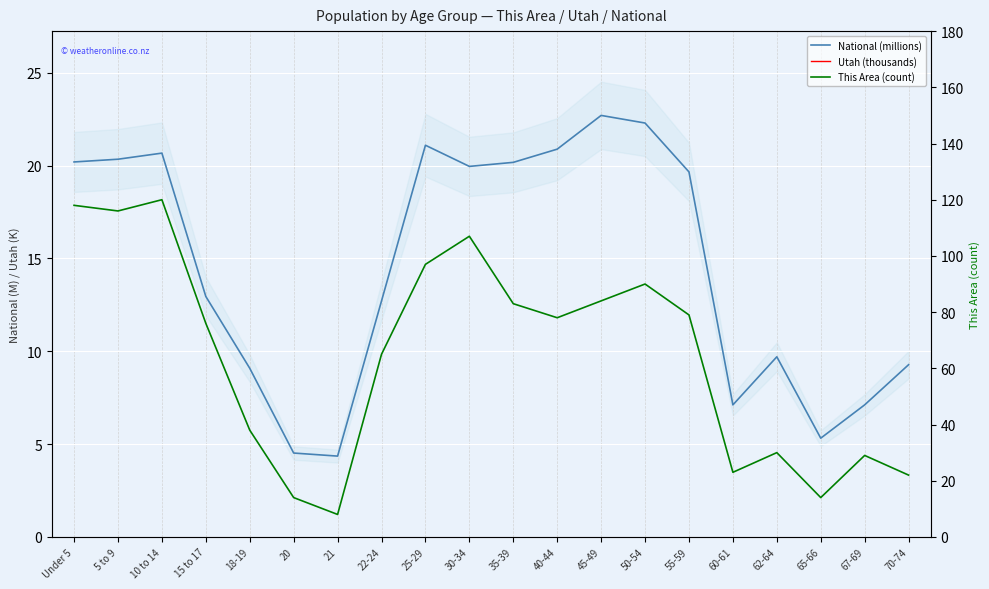

At 30-34, list the series in order from smallest to largest.

National (millions), This Area (count), Utah (thousands)